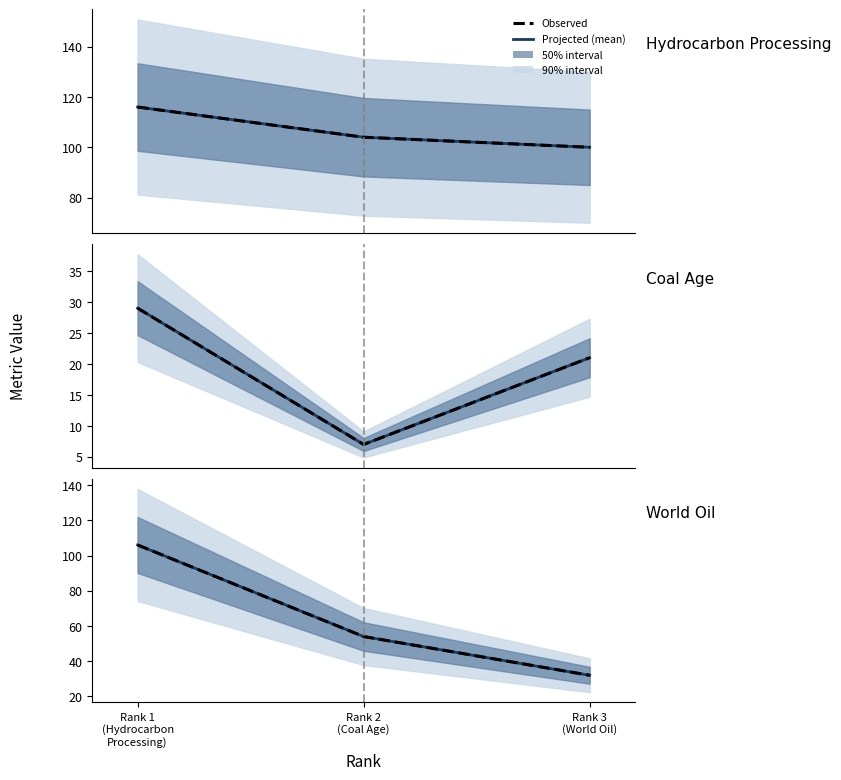

What is the difference between the maximum and second lowest values in the Total Docs. (3years) (projected) series?

52